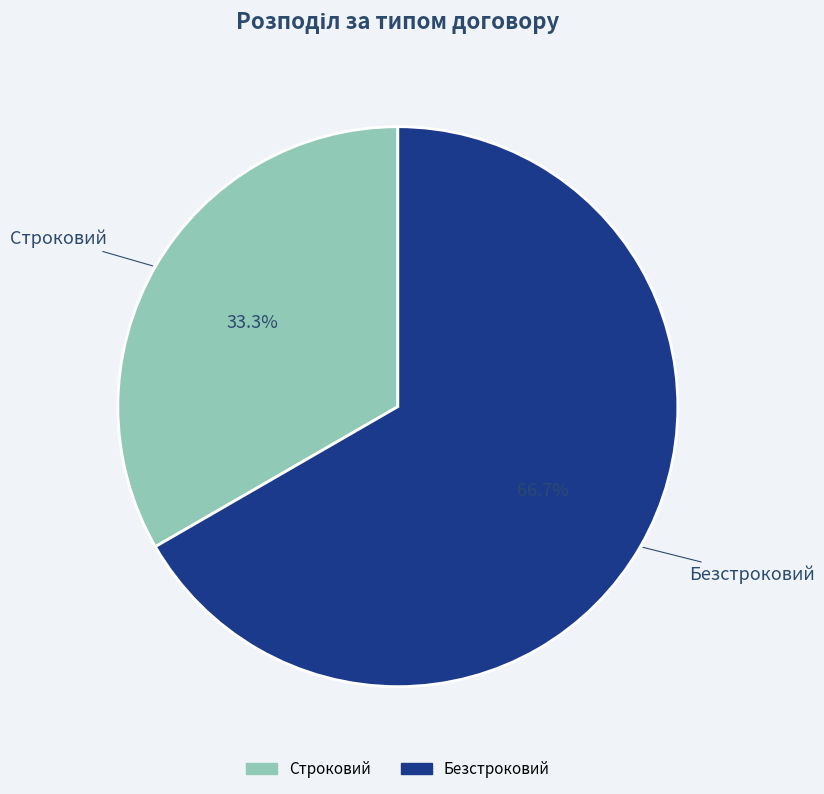

How many slices are in this pie chart?

2